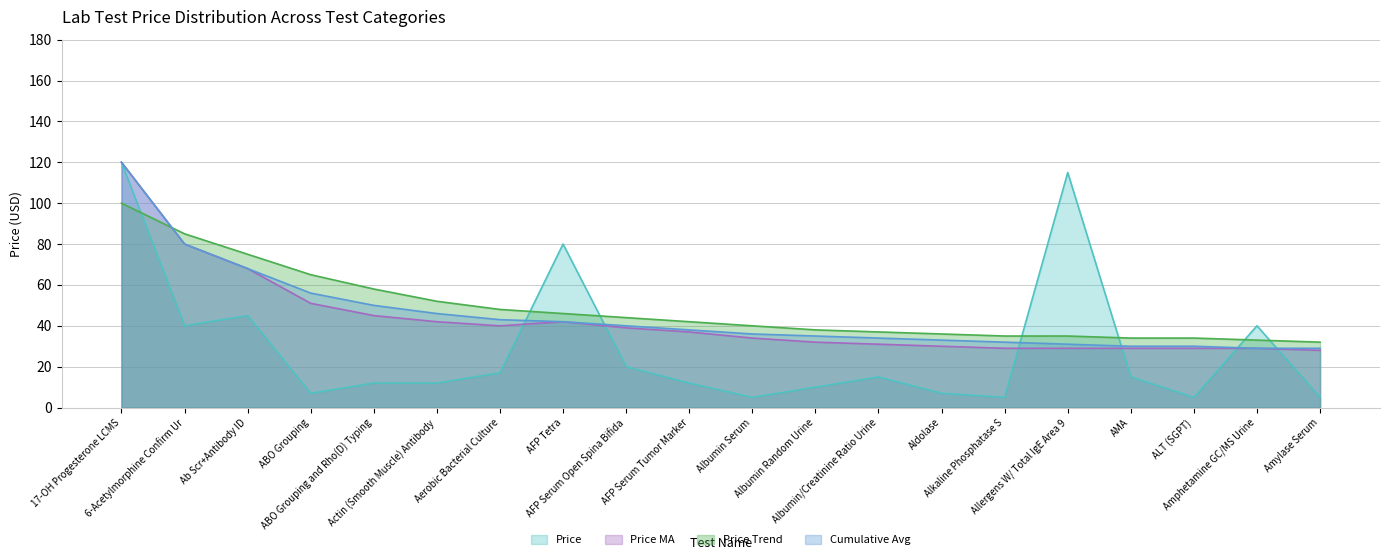

Reading left to right, extract all data points from this chart.

Price: 120	40	45	7	12	12	17	80	20	12	5	10	15	7	5	115	15	5	40	5
Price MA: 120	80	68	51	45	42	40	42	39	37	34	32	31	30	29	29	29	29	29	28
Price Trend: 100	85	75	65	58	52	48	46	44	42	40	38	37	36	35	35	34	34	33	32
Cumulative Avg: 120	80	68	56	50	46	43	42	40	38	36	35	34	33	32	31	30	30	29	29